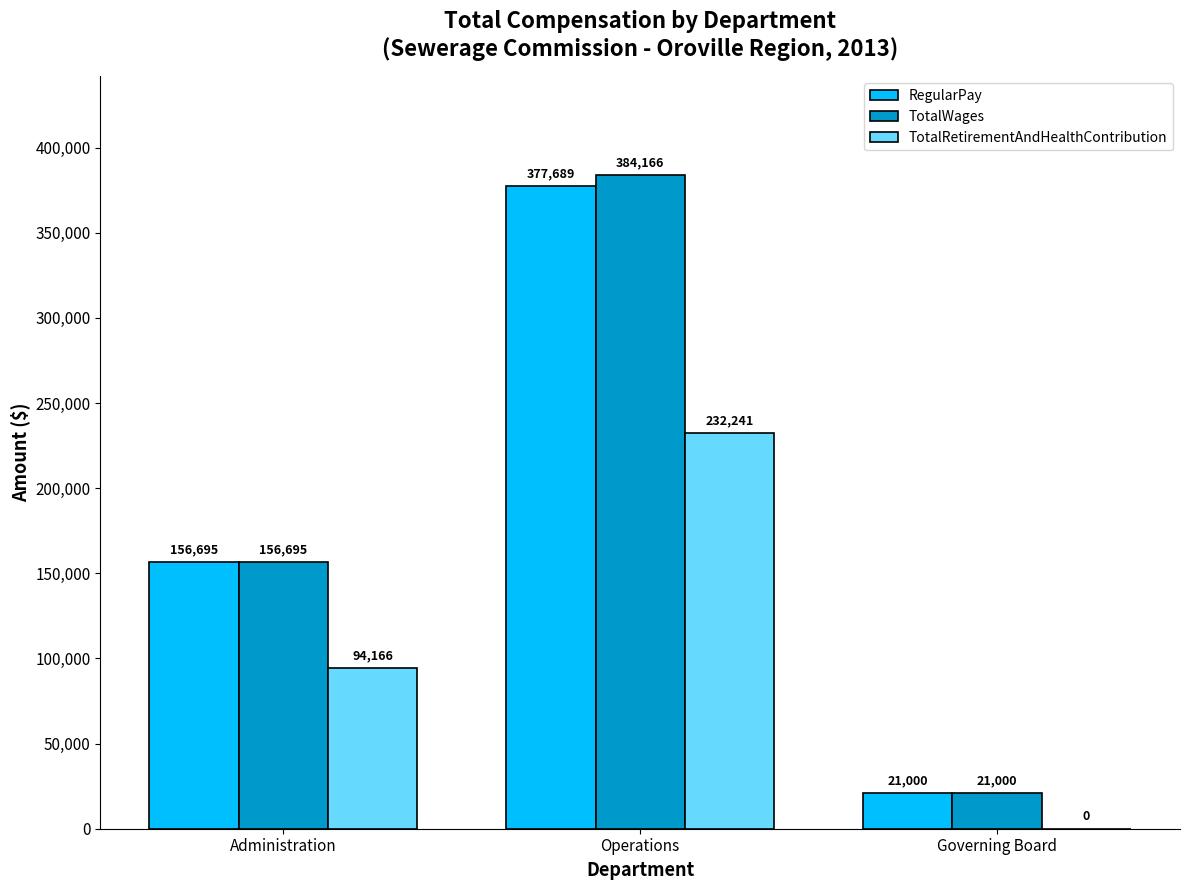

The RegularPay series shows 92764 at Administration. True or false?

False